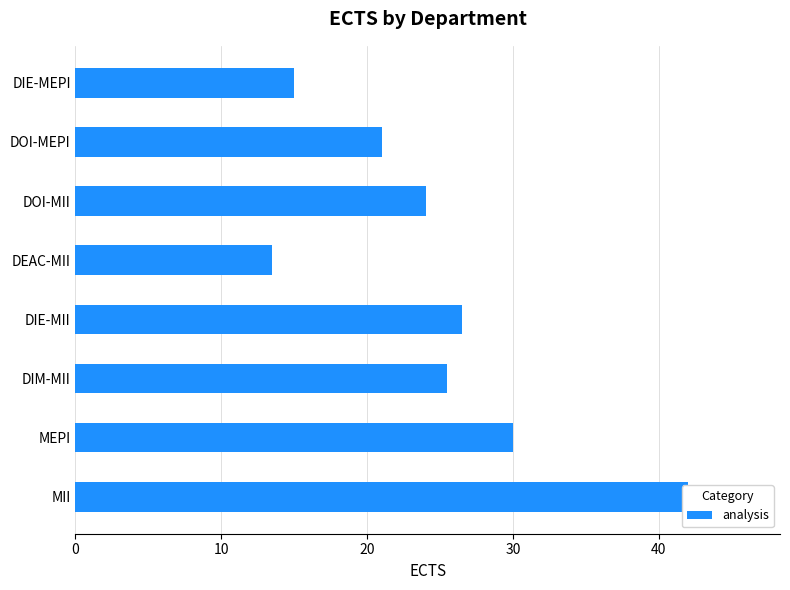

What is the average value?

24.7